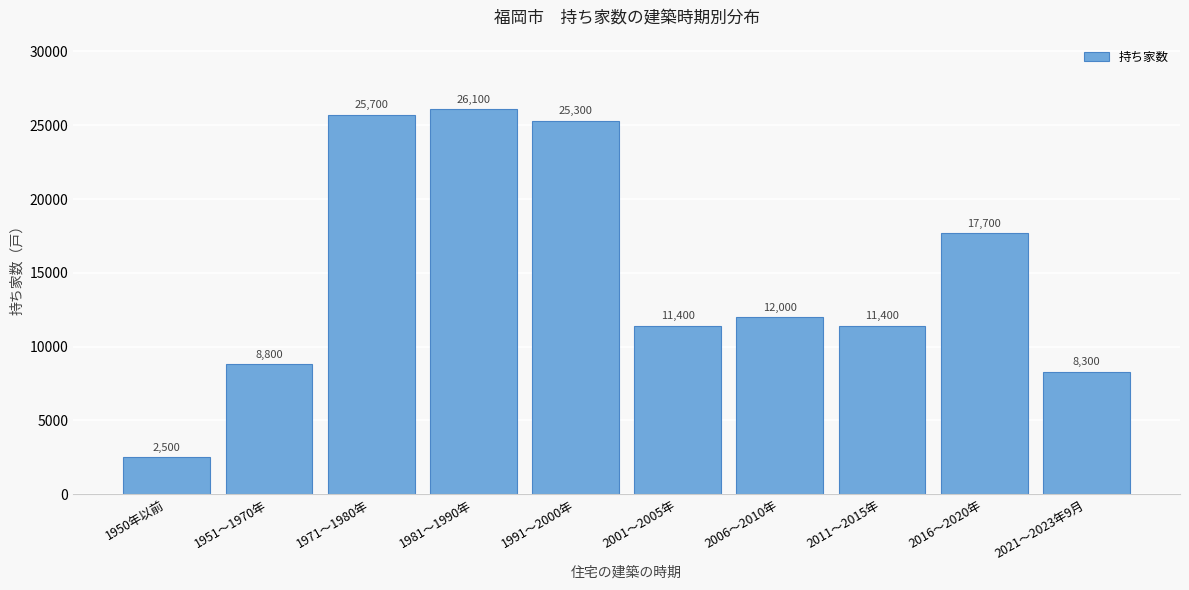

Reading right to left, transcribe all the data shown in this chart.

2021～2023年9月=8300	2016～2020年=17700	2011～2015年=11400	2006～2010年=12000	2001～2005年=11400	1991～2000年=25300	1981～1990年=26100	1971～1980年=25700	1951～1970年=8800	1950年以前=2500